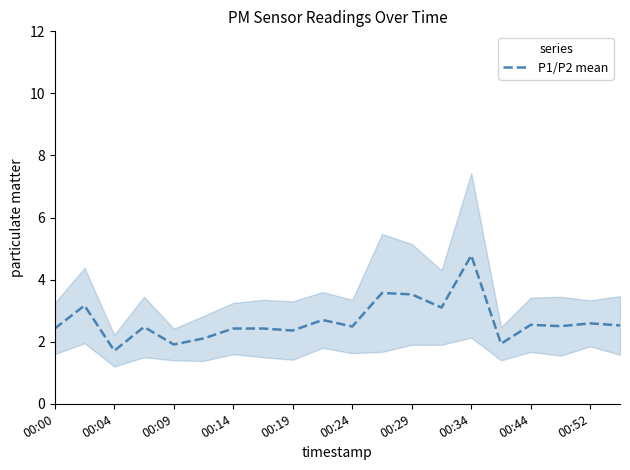

What is the lowest value of the P1/P2 mean series?

1.7